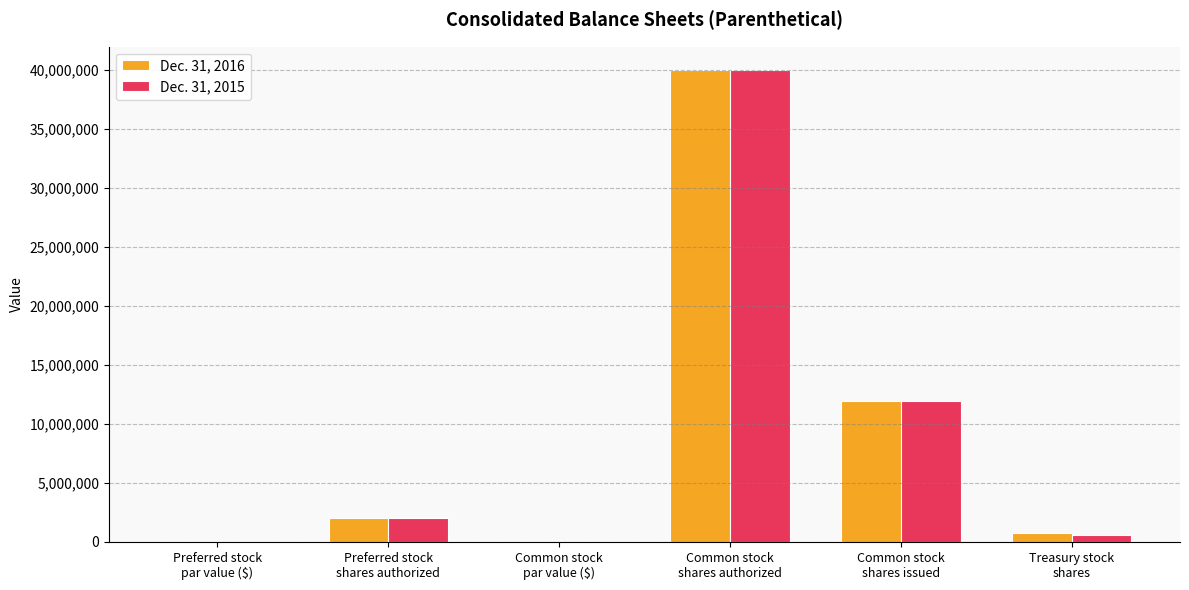

Reading left to right, what are all the values shown in this chart?

Dec. 31, 2016: 0.5	2000000.0	0.5	40000000.0	11931147.0	742681.0
Dec. 31, 2015: 0.5	2000000.0	0.5	40000000.0	11931147.0	598875.0